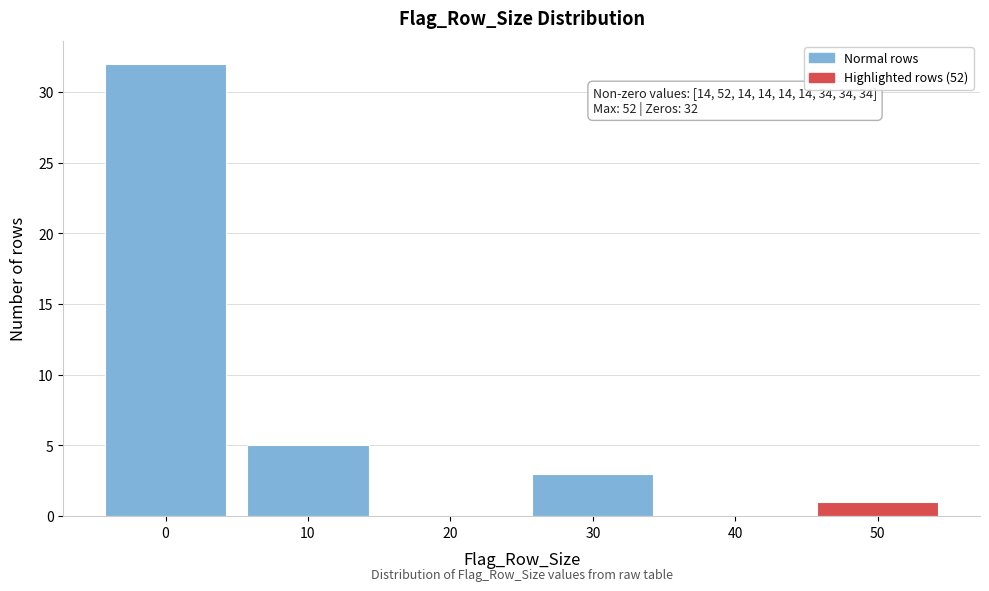

Reading right to left, what are all the values shown in this chart?

50=1	40=0	30=3	20=0	10=5	0=32